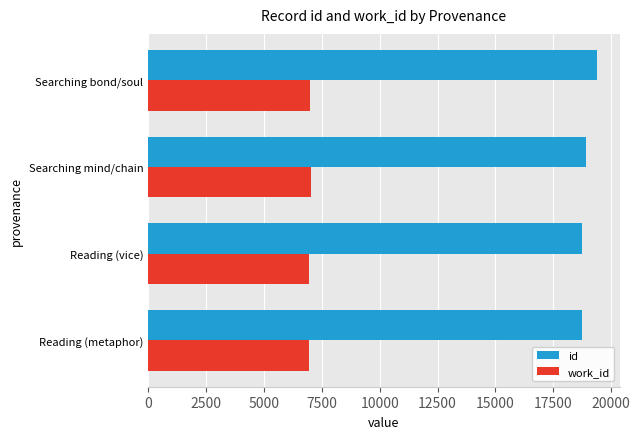

Which series has the largest total across all categories?

id